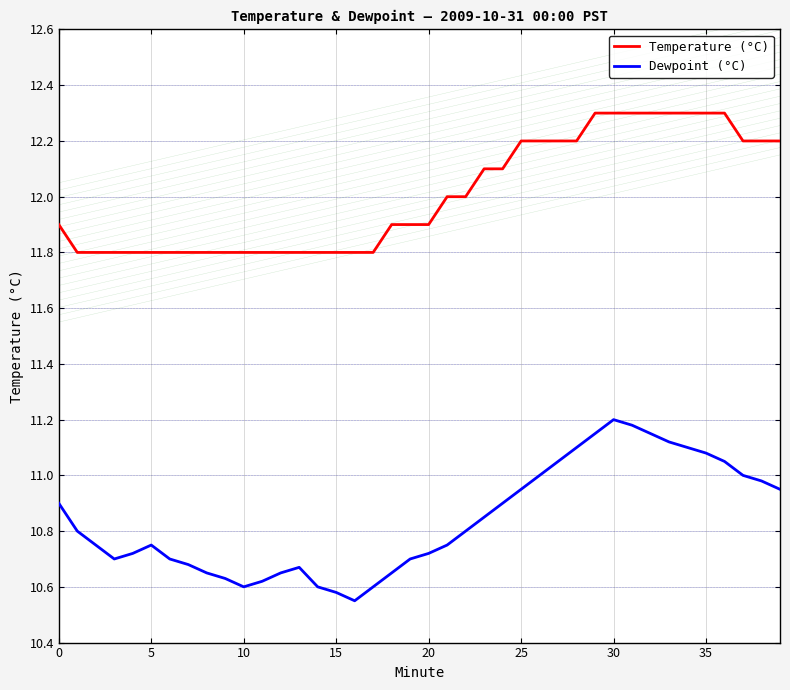

True or false: Temperature (°C) and Dewpoint (°C) intersect in this chart.

False